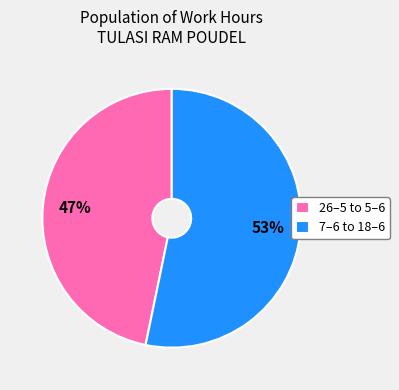

Rank the categories by value from highest to lowest.

7–6 to 18–6, 26–5 to 5–6